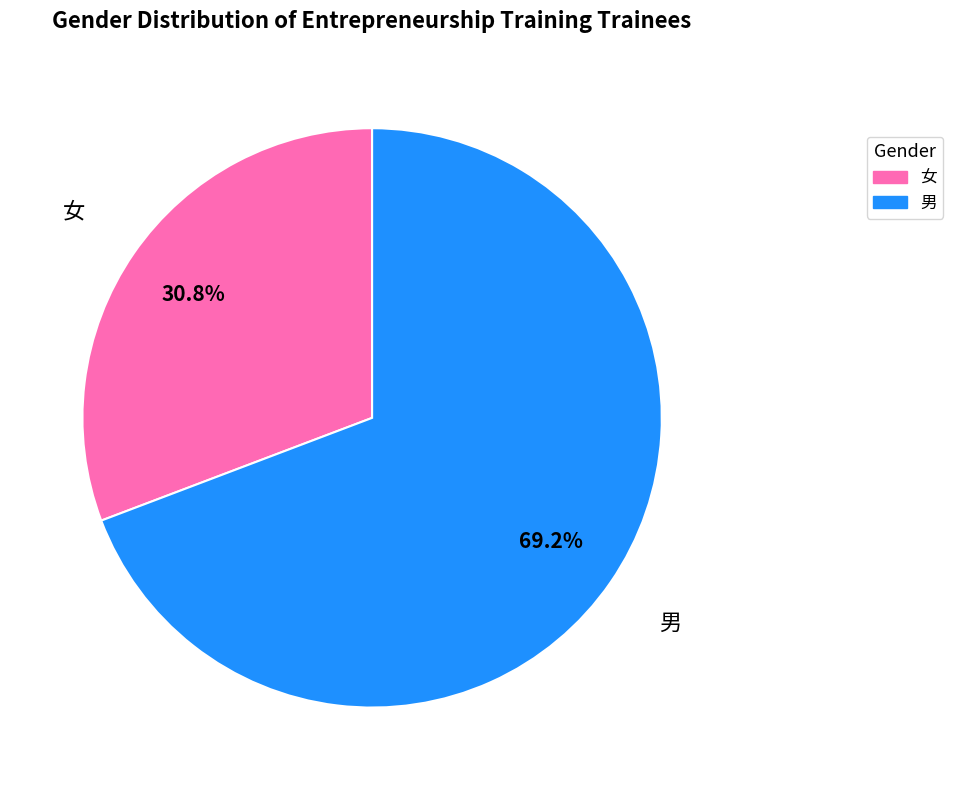

Which slice is the largest?

男